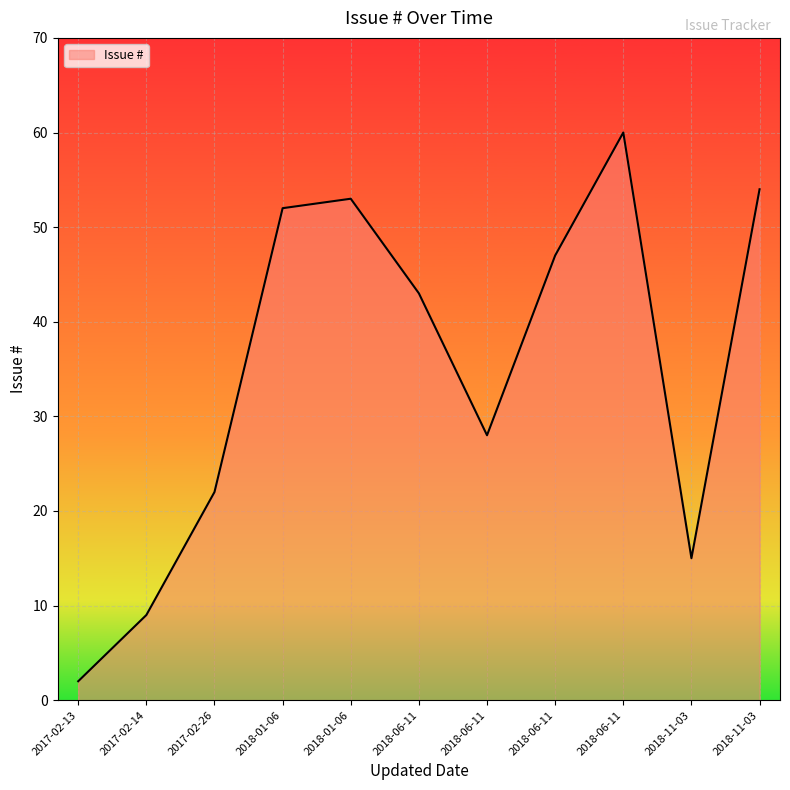

Does the chart display data point markers on the line(s)?

No